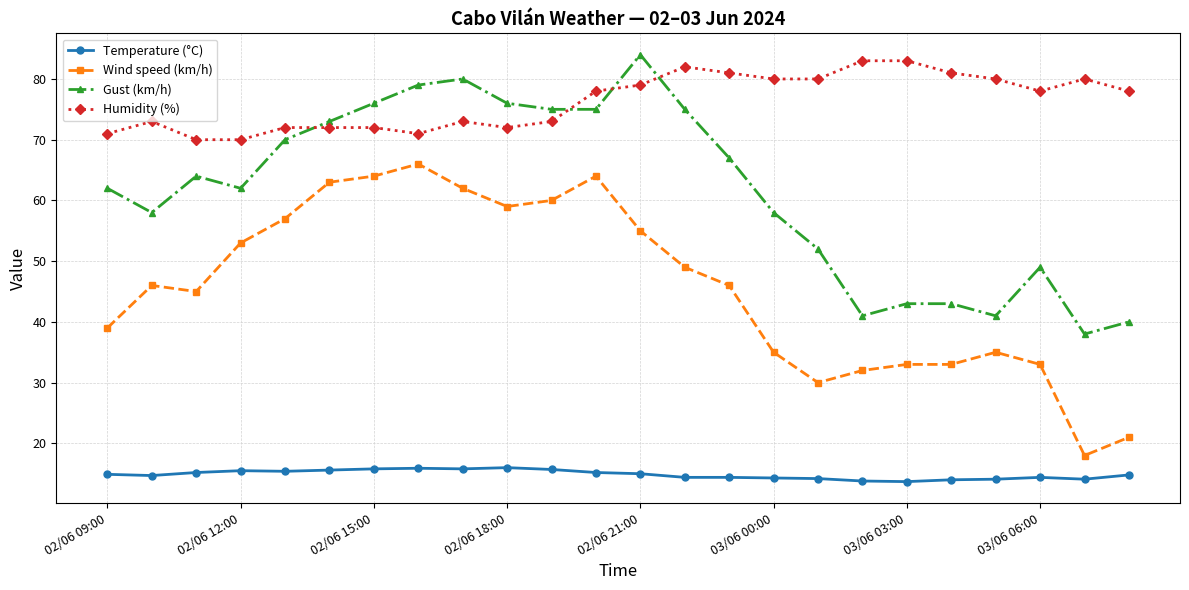

True or false: Humidity (%) and Temperature (°C) intersect in this chart.

False